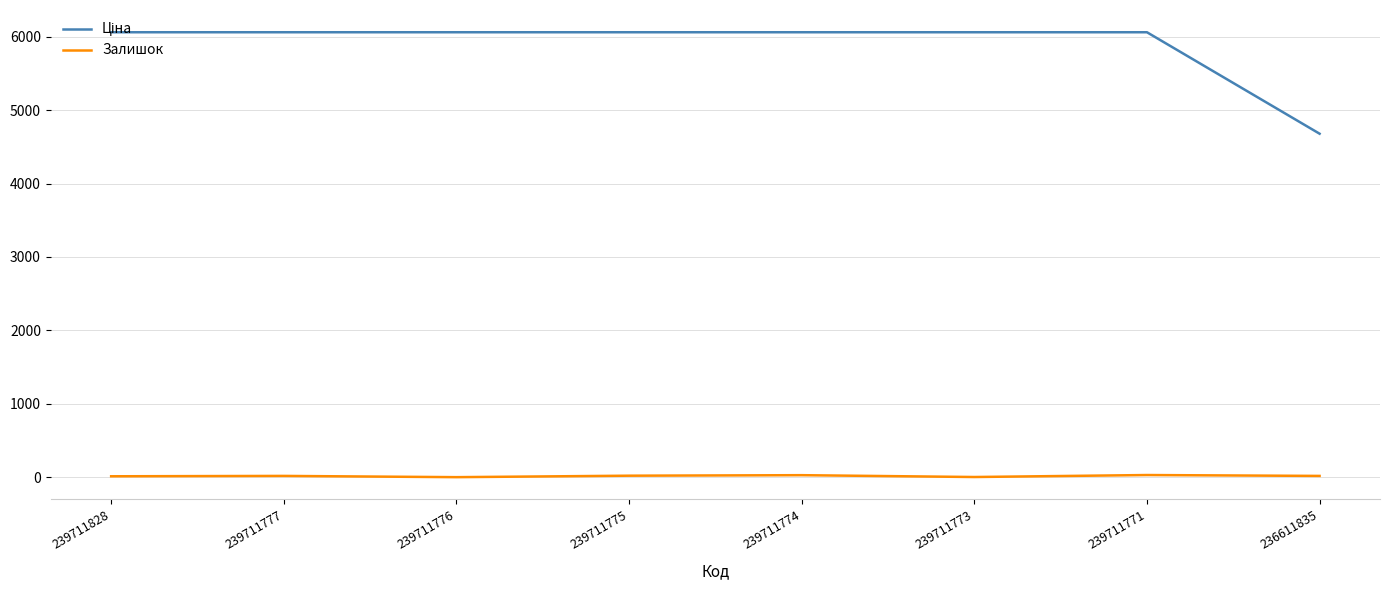

Read the Залишок value at 239711777.

17.0